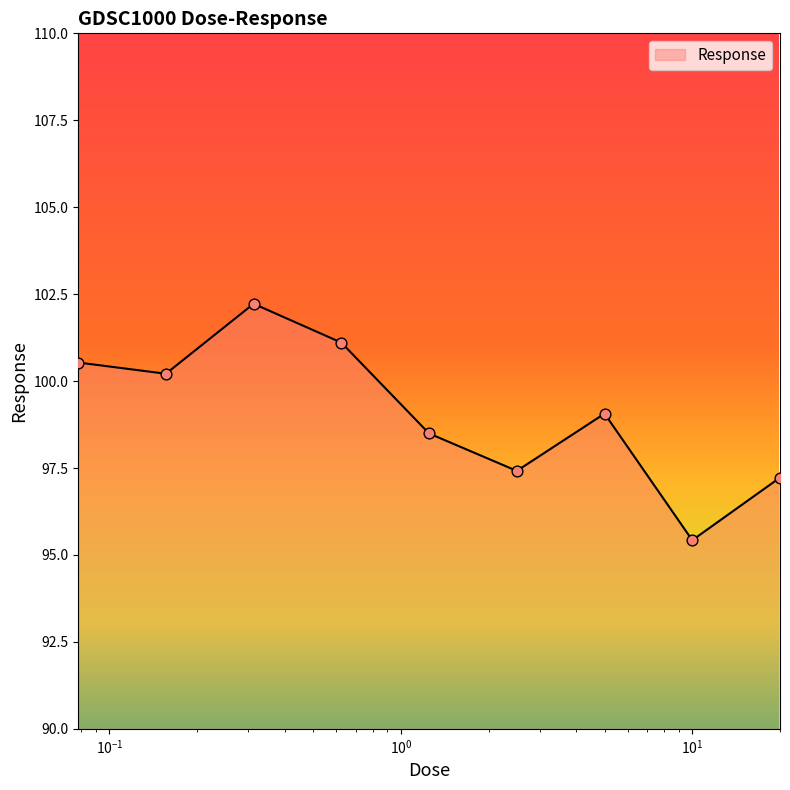

What is the minimum value shown in the chart?

95.4